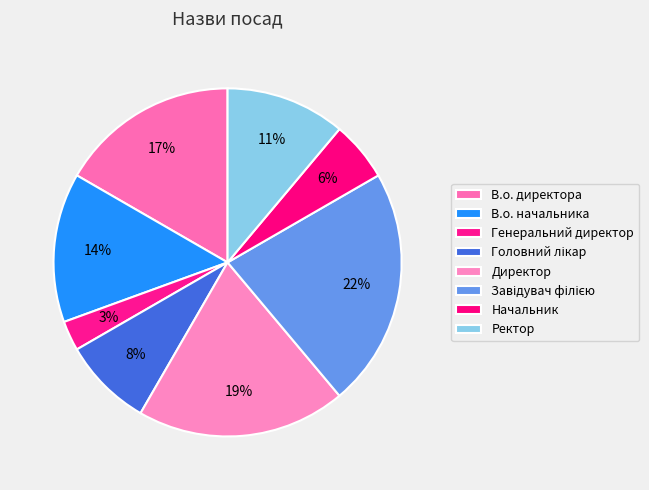

True or false: Начальник accounts for 6% of the total.

True